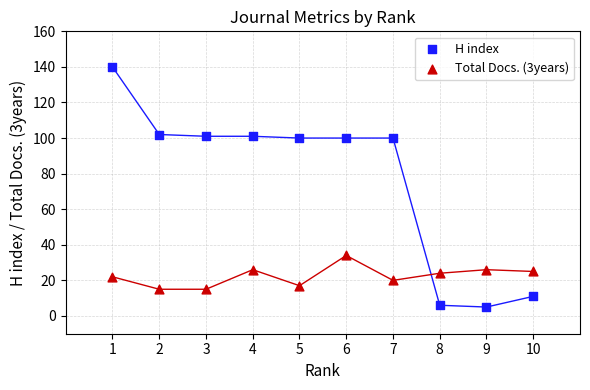

Which series has the widest spread of Y values?

H index